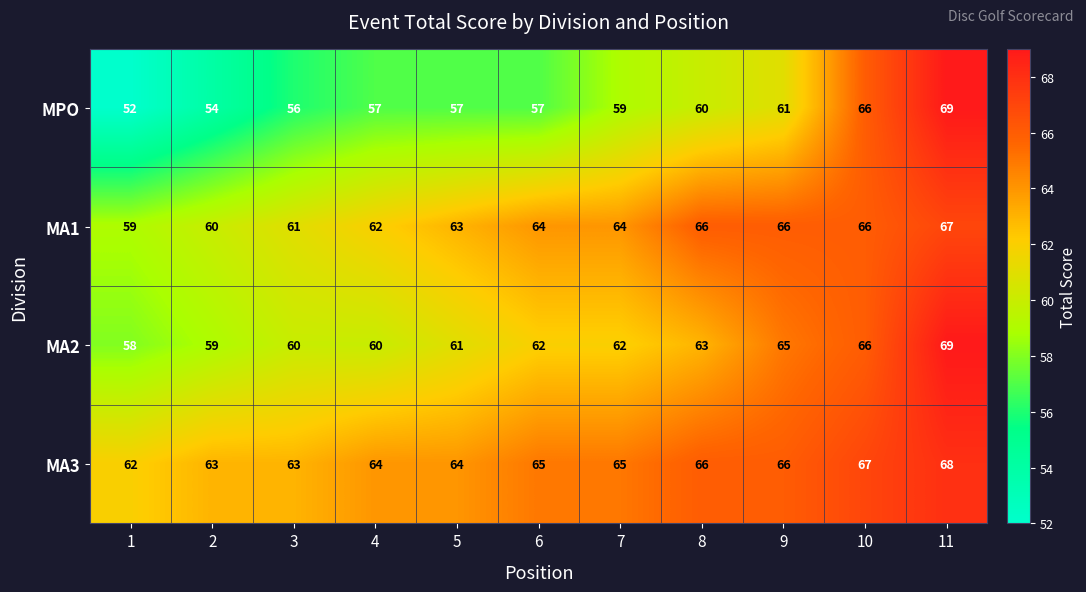

Which series has the largest total across all categories?

MA3